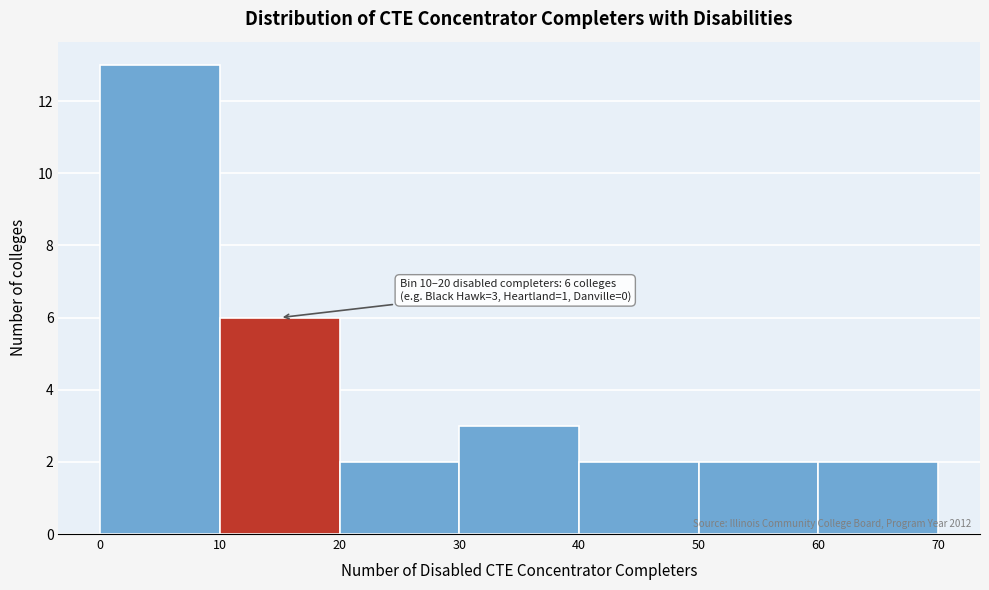

Over which range of the x-axis is the bar tallest?

0 to 10